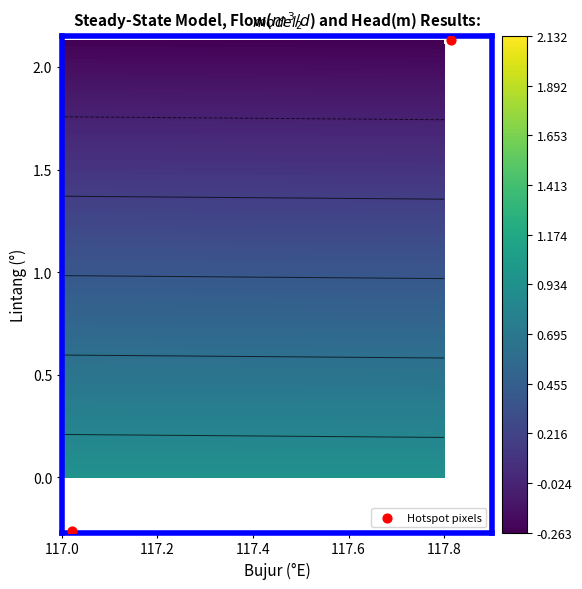

Reading left to right, what are all the values shown in this chart?

2.1	-0.3